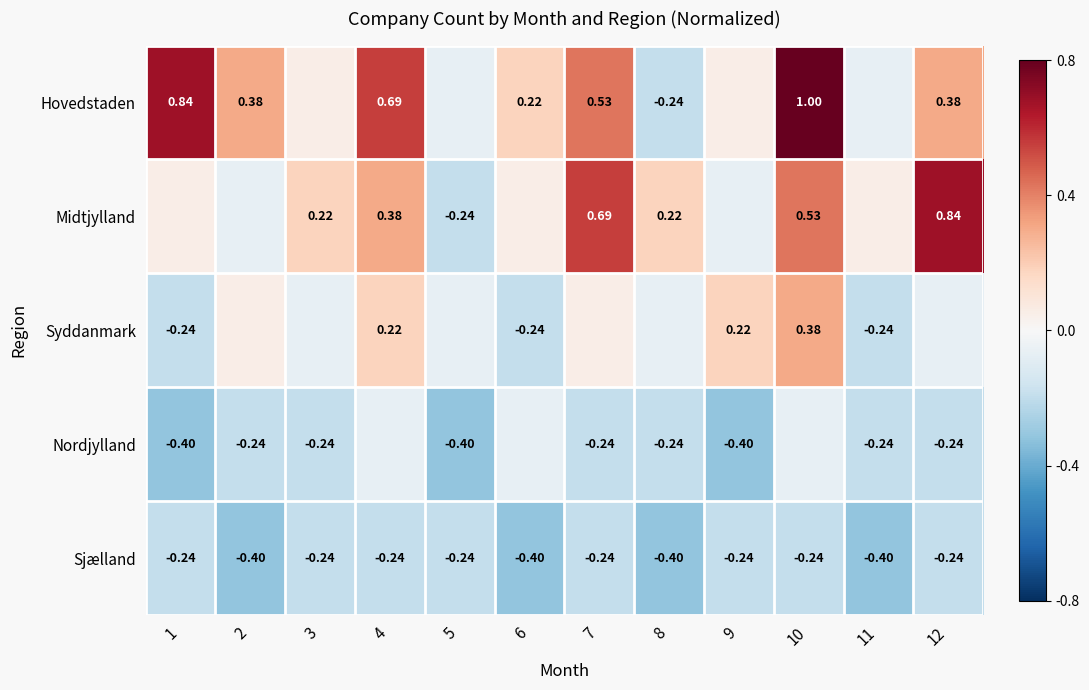

How many negative values does the Syddanmark series have?

7